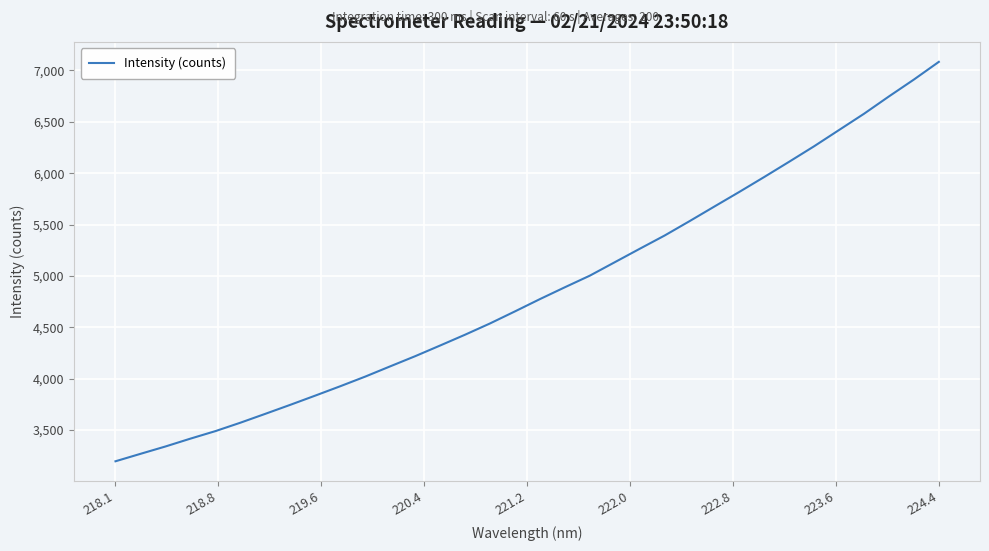

What is the maximum value shown in the chart?

7082.9